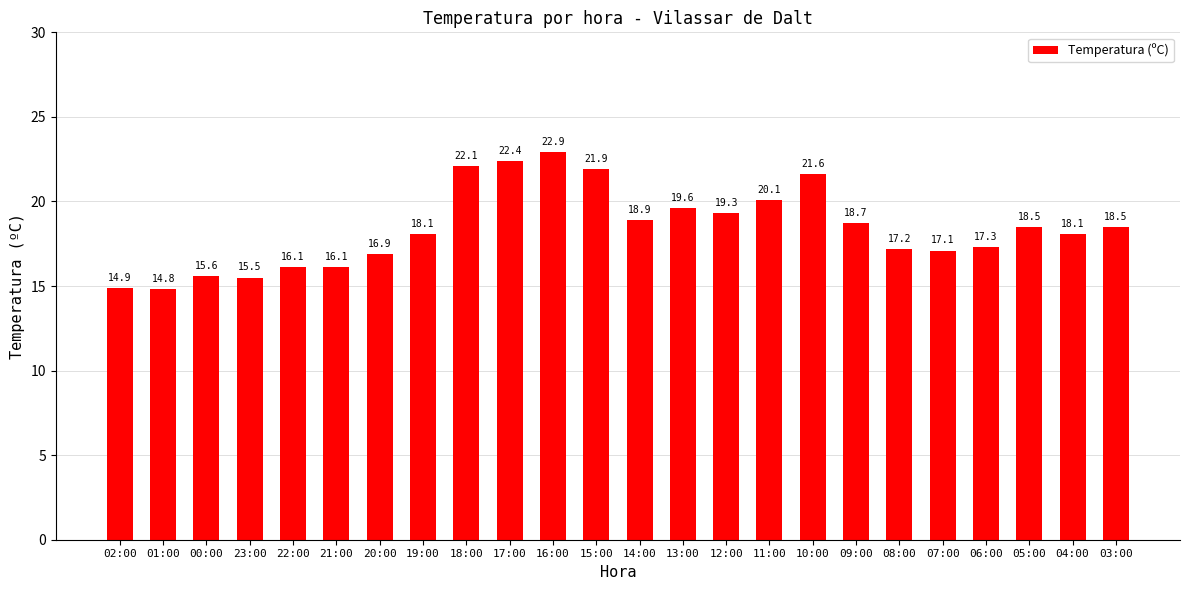

How many values are below 18?

10